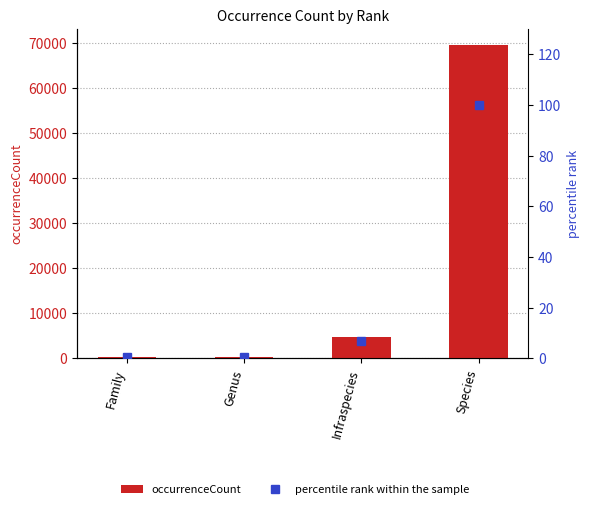

What value does the occurrenceCount series have at Infraspecies?

4829.0